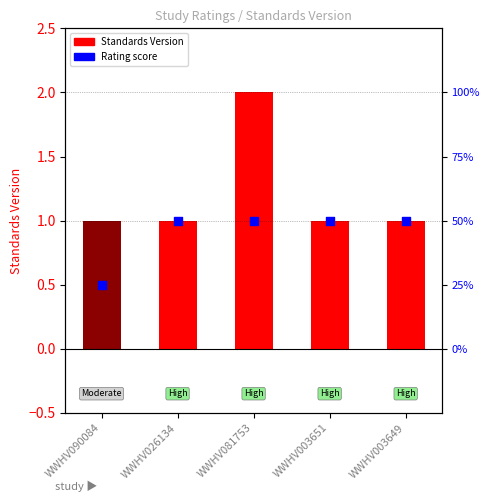

Which series has the largest total across all categories?

Standards Version